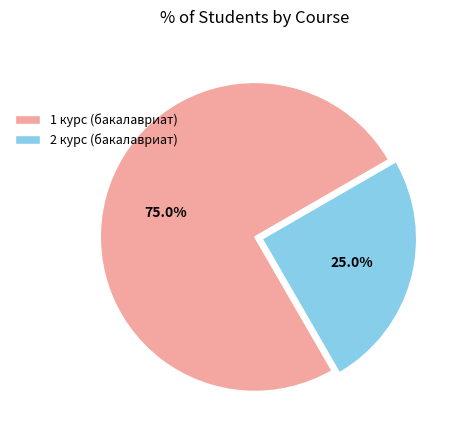

Is there a majority slice in this chart?

Yes